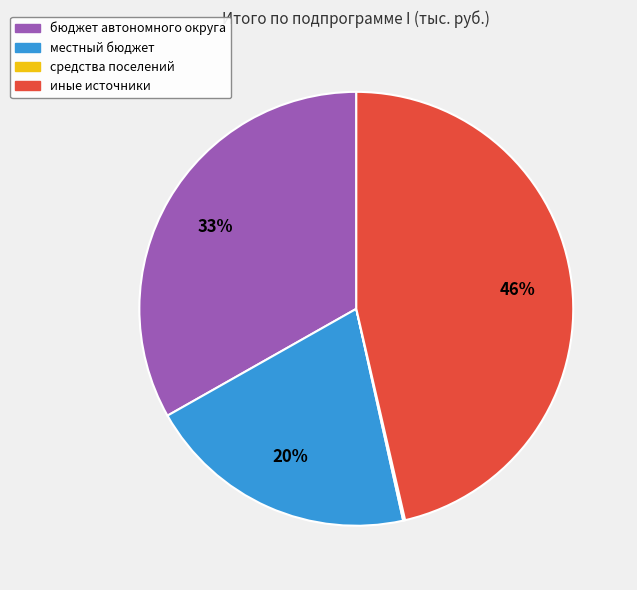

Which has a higher value, местный бюджет or иные источники?

иные источники